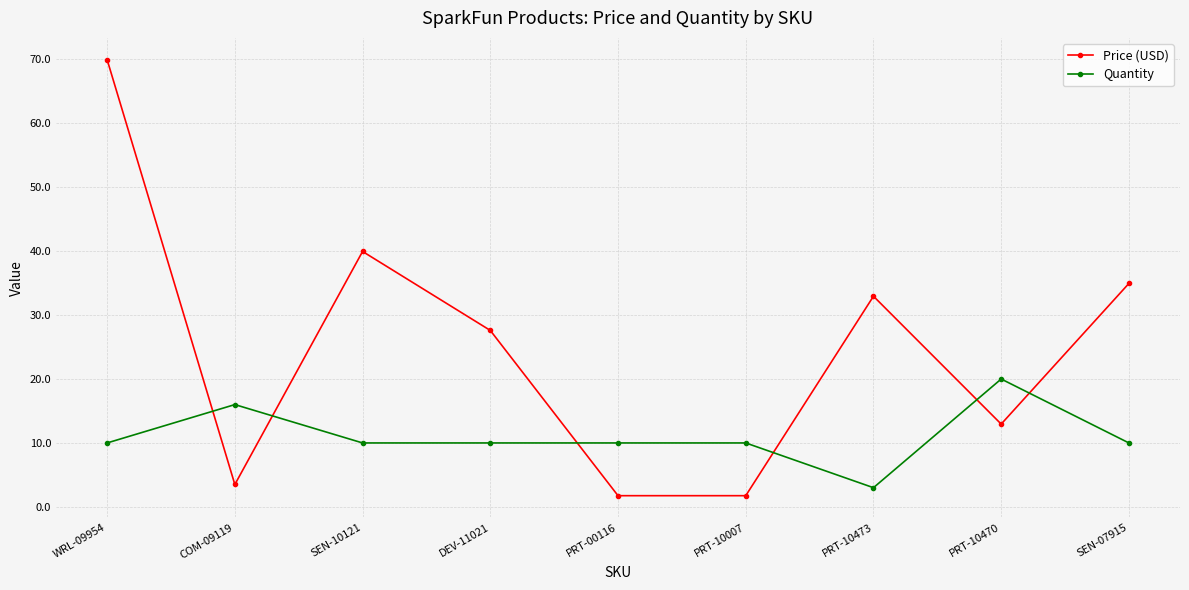

What is the label of the 4th point from the left?

DEV-11021